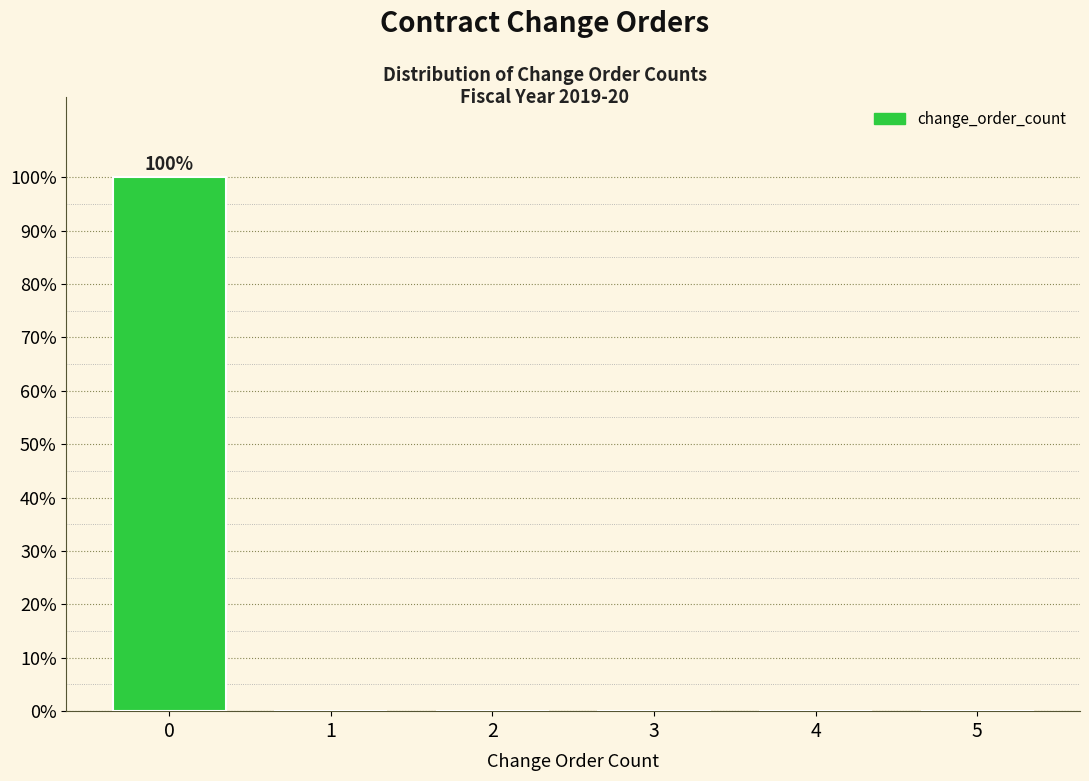

Reading left to right, list all the values displayed in this chart.

0=100	1=0	2=0	3=0	4=0	5=0